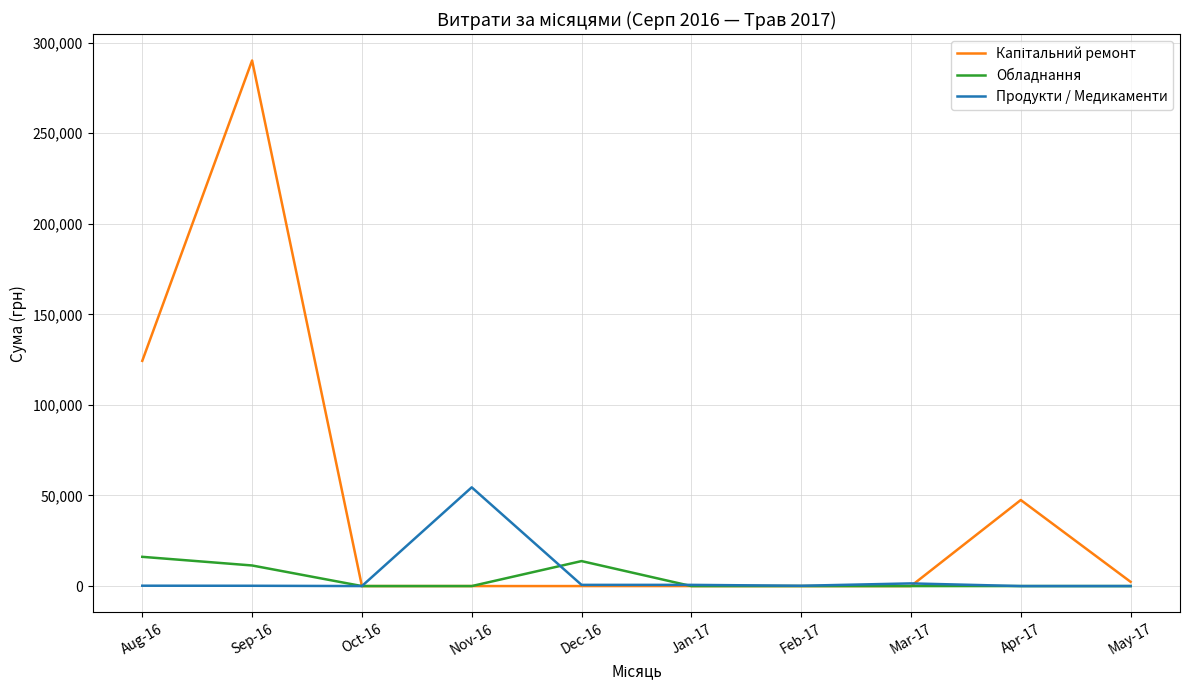

At which category is the sum across all series the highest?

Sep-16